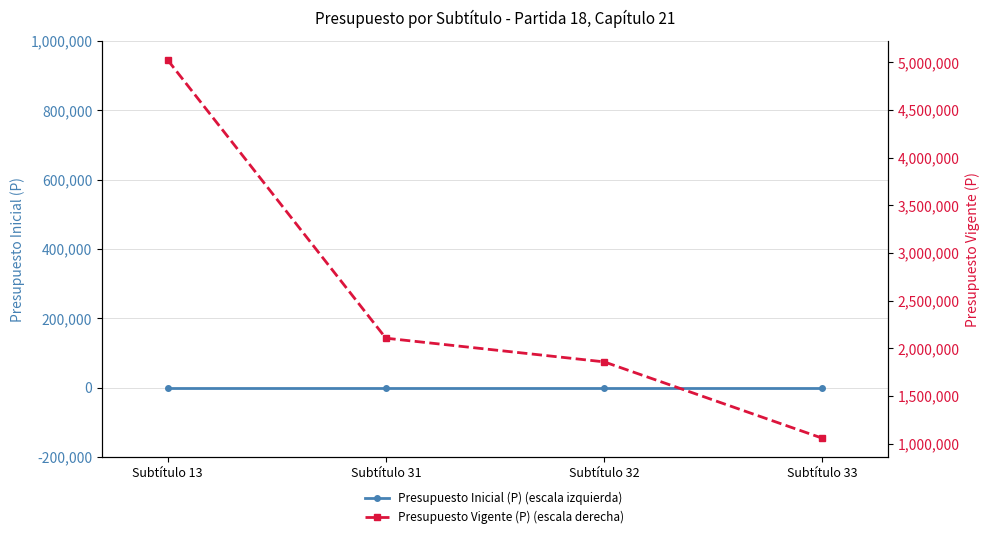

Which category has the lowest value in the Presupuesto Vigente (P) (escala derecha) series?

Subtítulo 33